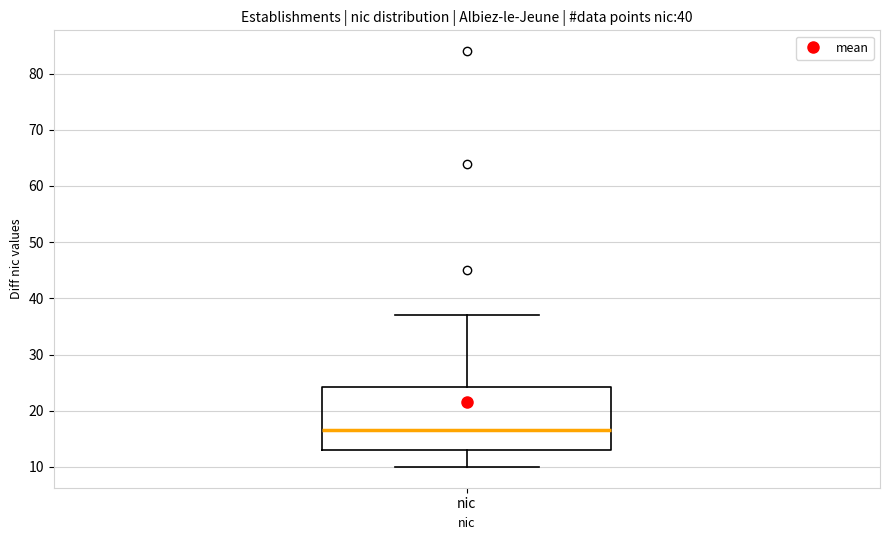

Read this box plot against the y-axis: the position of the median line, the range covered by the box, and the ends of both whiskers. The values are not printed on the chart, so give them approximately, as read against the axis.

median 17, box 13 to 24, whiskers 10 to 37